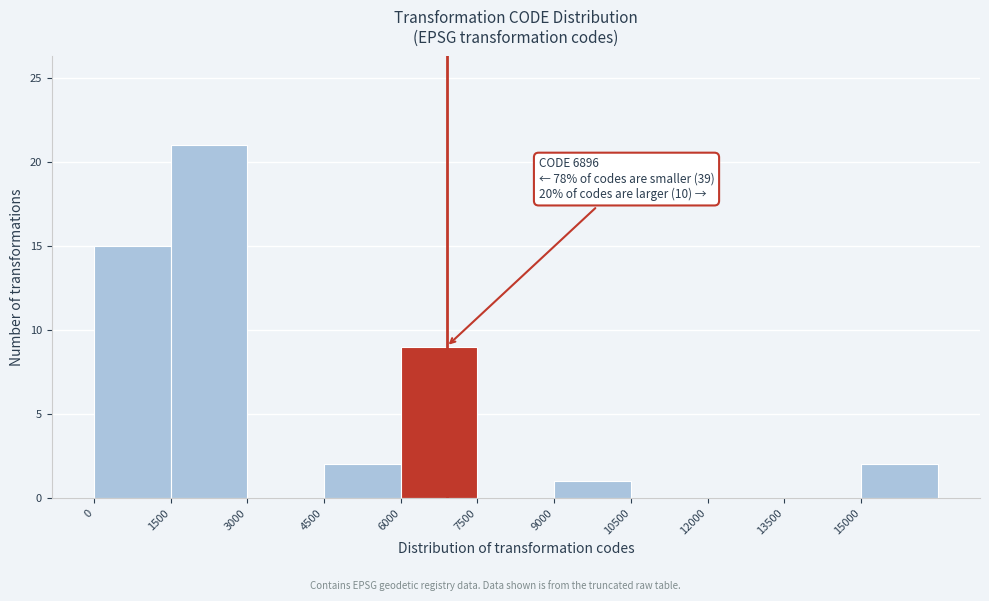

Which range on the x-axis has the tallest bar?

1500 to 3000